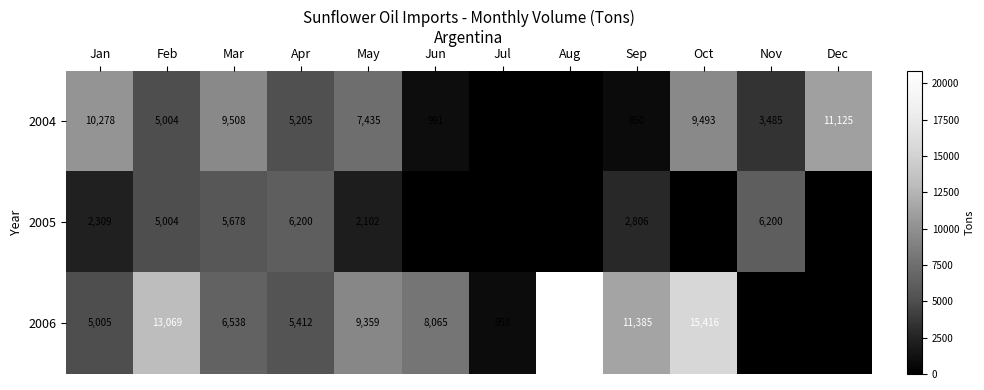

Which series has the largest total across all categories?

2006